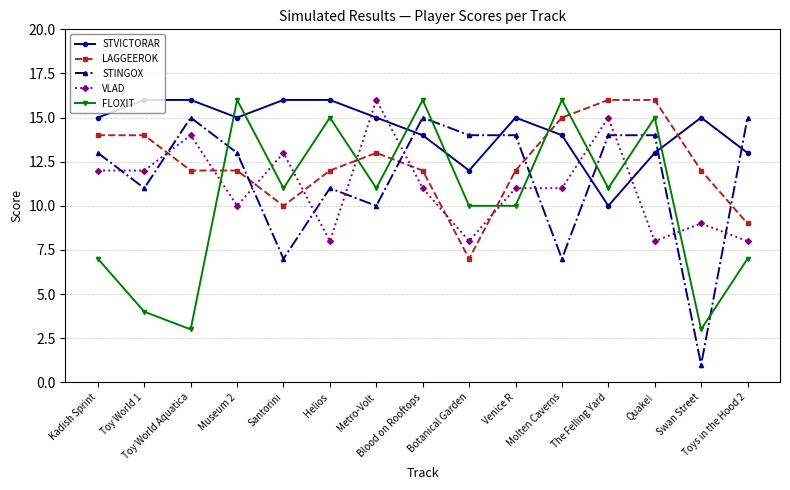

Reading right to left, transcribe all the data shown in this chart.

STVICTORAR: 13	15	13	10	14	15	12	14	15	16	16	15	16	16	15
LAGGEEROK: 9	12	16	16	15	12	7	12	13	12	10	12	12	14	14
STINGOX: 15	1	14	14	7	14	14	15	10	11	7	13	15	11	13
VLAD: 8	9	8	15	11	11	8	11	16	8	13	10	14	12	12
FLOXIT: 7	3	15	11	16	10	10	16	11	15	11	16	3	4	7